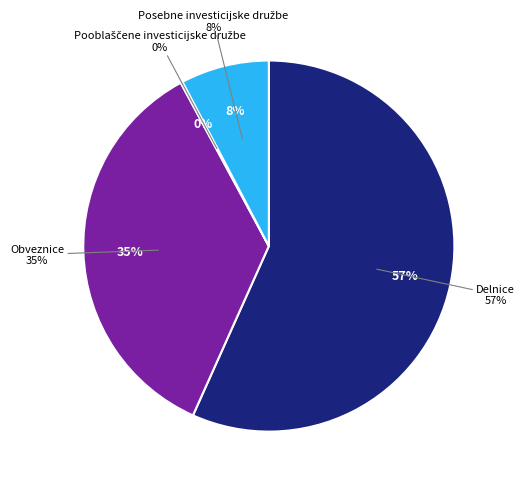

Between Posebne investicijske družbe and Obveznice, which is larger?

Obveznice